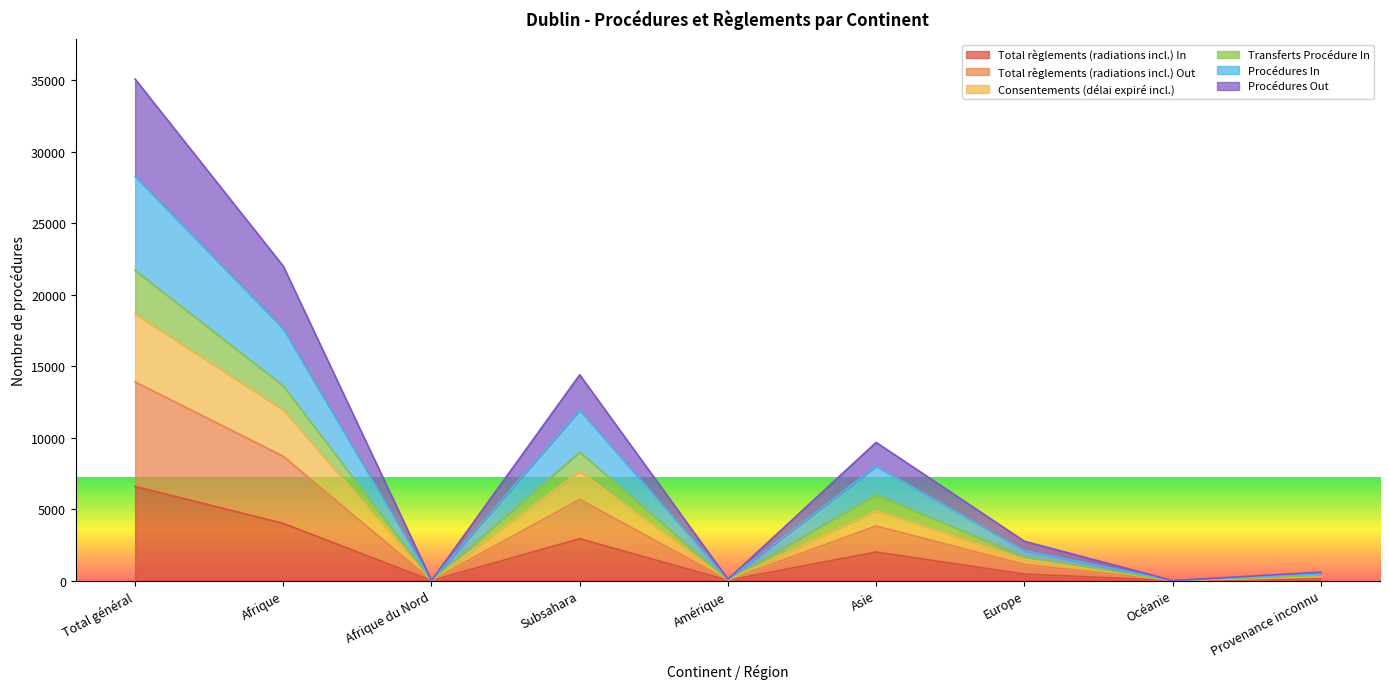

Where does the Total règlements (radiations incl.) Out series first go above 1496?

Total général